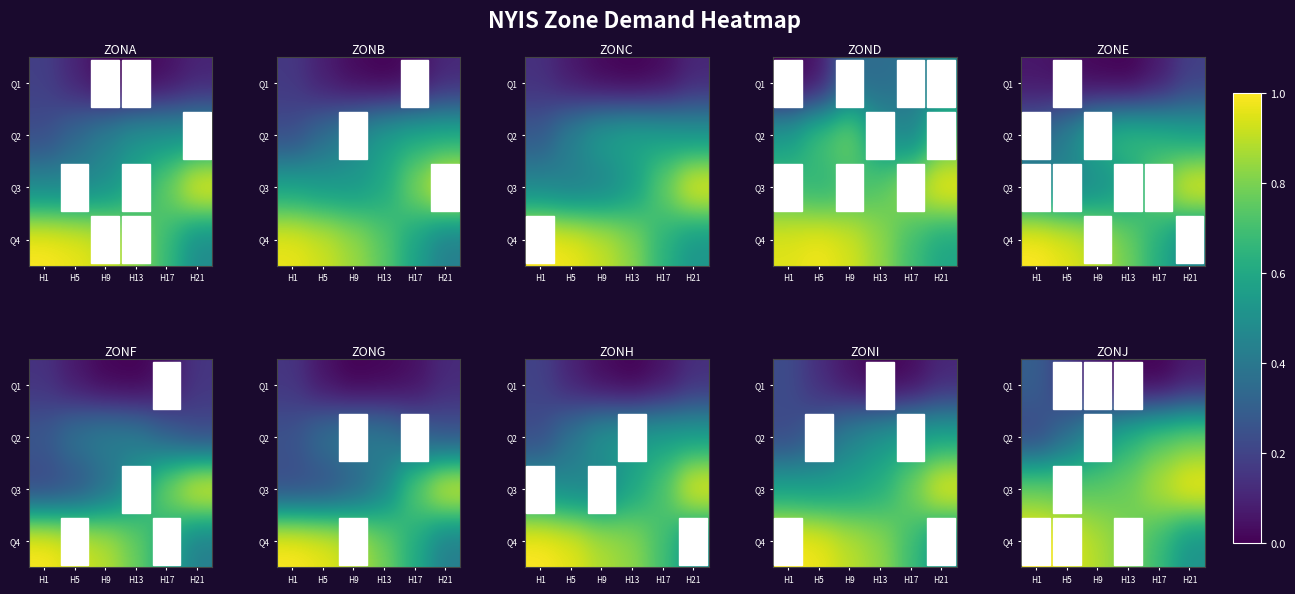

What is the difference between the highest and lowest values at H1?

0.8